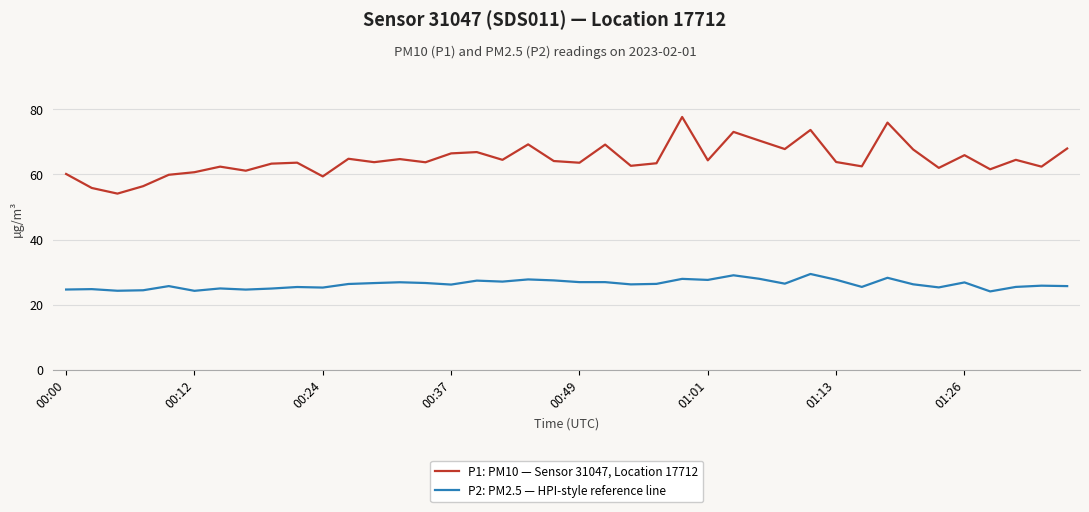

True or false: P1: PM10 — Sensor 31047, Location 17712 and P2: PM2.5 — HPI-style reference line cross at least once.

False